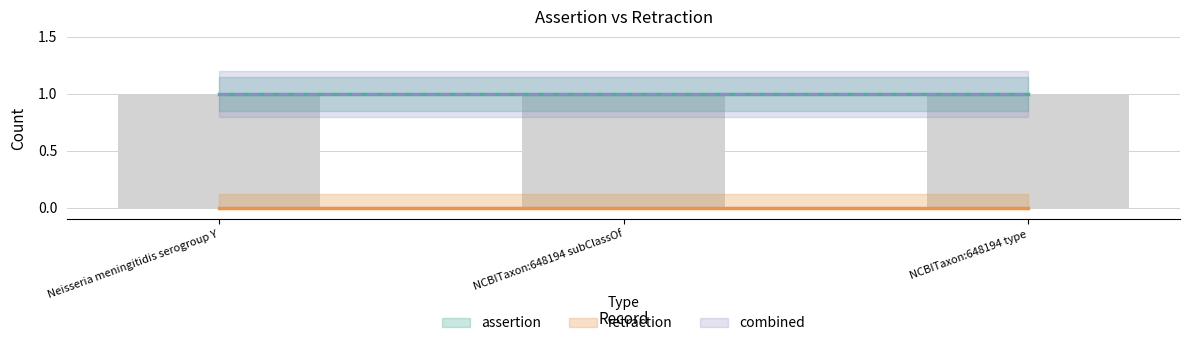

At which category is the sum across all series the highest?

Neisseria meningitidis serogroup Y